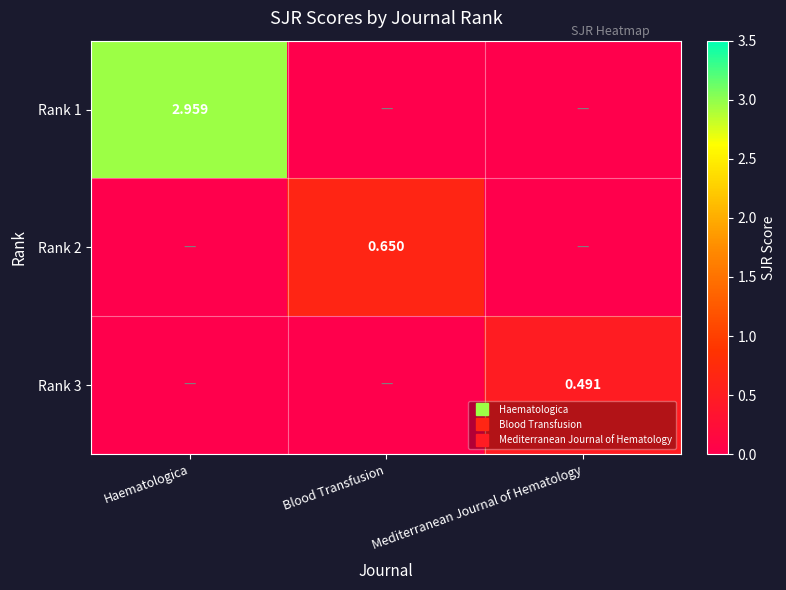

What is the sum of all Rank 2 values?

0.7